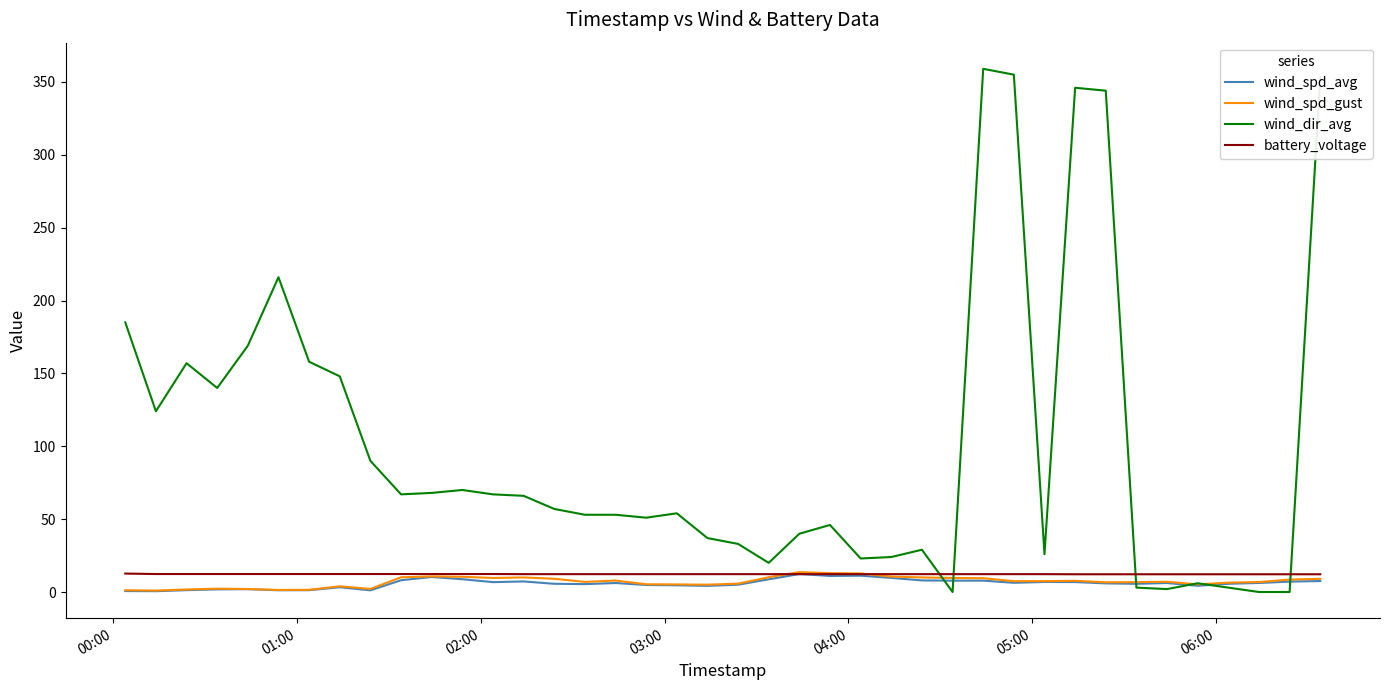

Which series has the widest spread of values?

wind_dir_avg